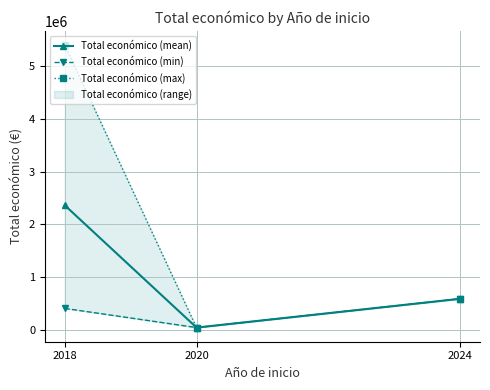

Reading left to right, list all the values displayed in this chart.

Total económico (mean): 2363335.8	52055.0	596384.0
Total económico (min): 414788.0	52055.0	596384.0
Total económico (max): 5390598.0	52055.0	596384.0